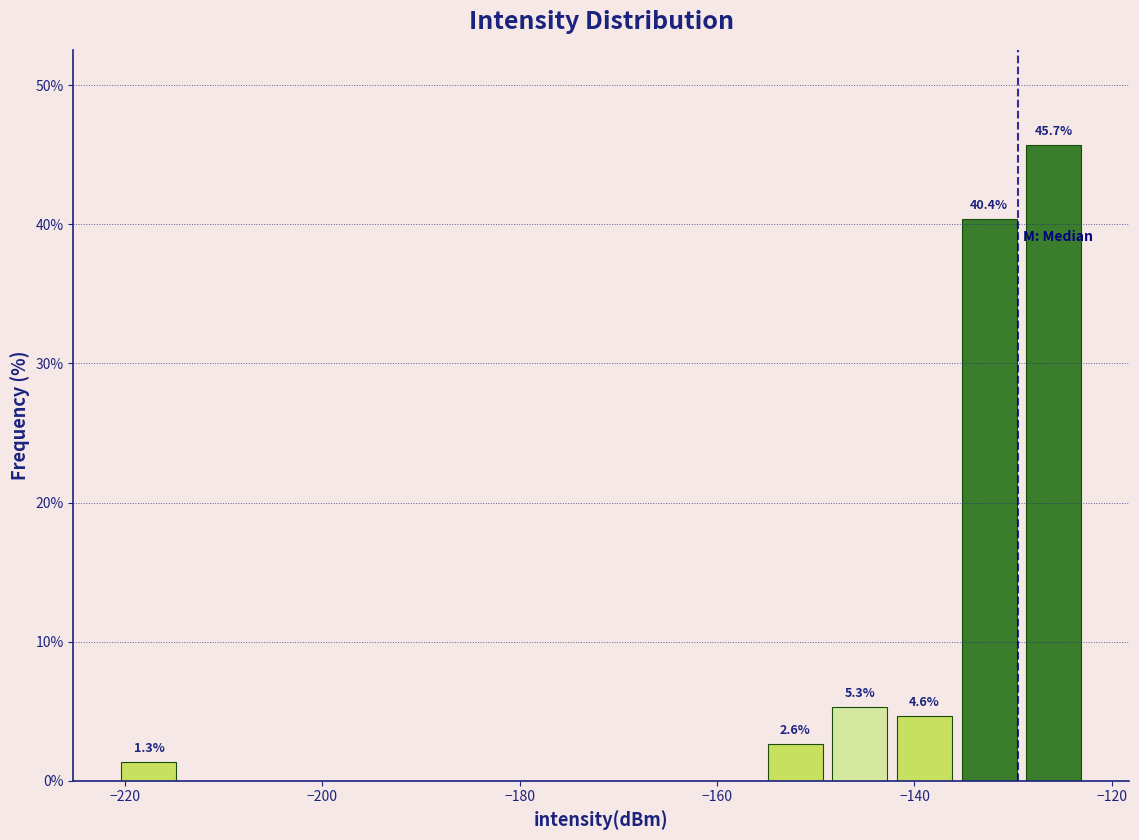

Around what value on the x-axis is the tallest bar? Give the approximate position of its centre, as read against the axis.

-126